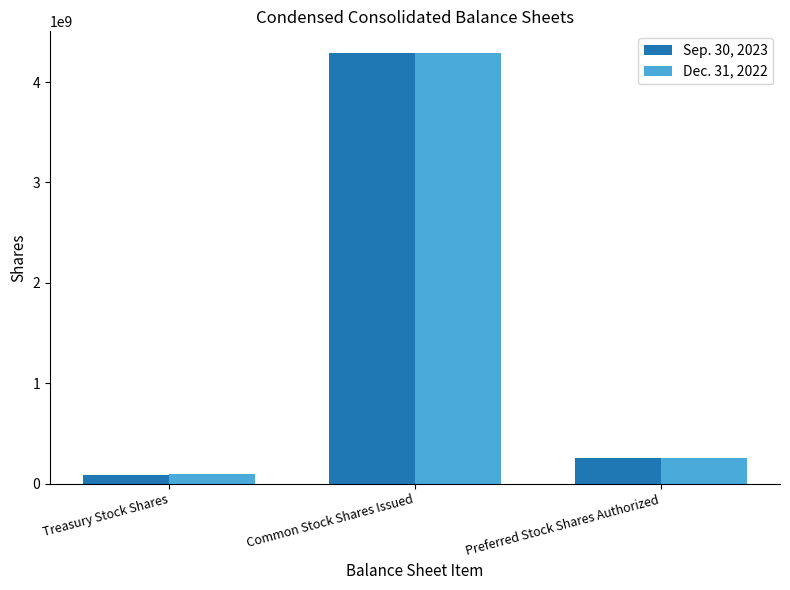

At which label does Dec. 31, 2022 reach its minimum?

Treasury Stock Shares